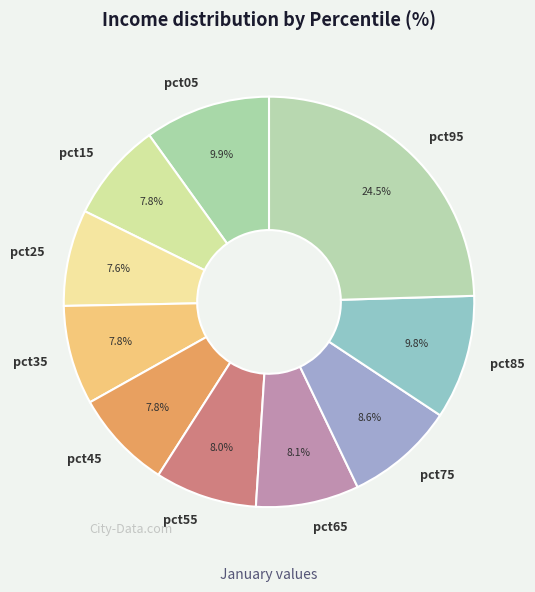

To the nearest percent, what is the difference between the largest and smallest slice percentages?

17%